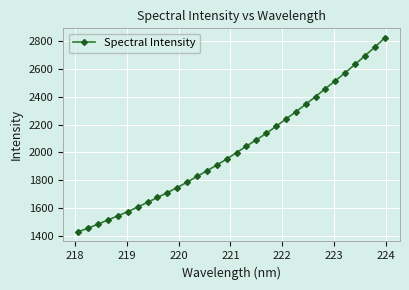

True or false: the data has more than 2 interior local peaks.

False